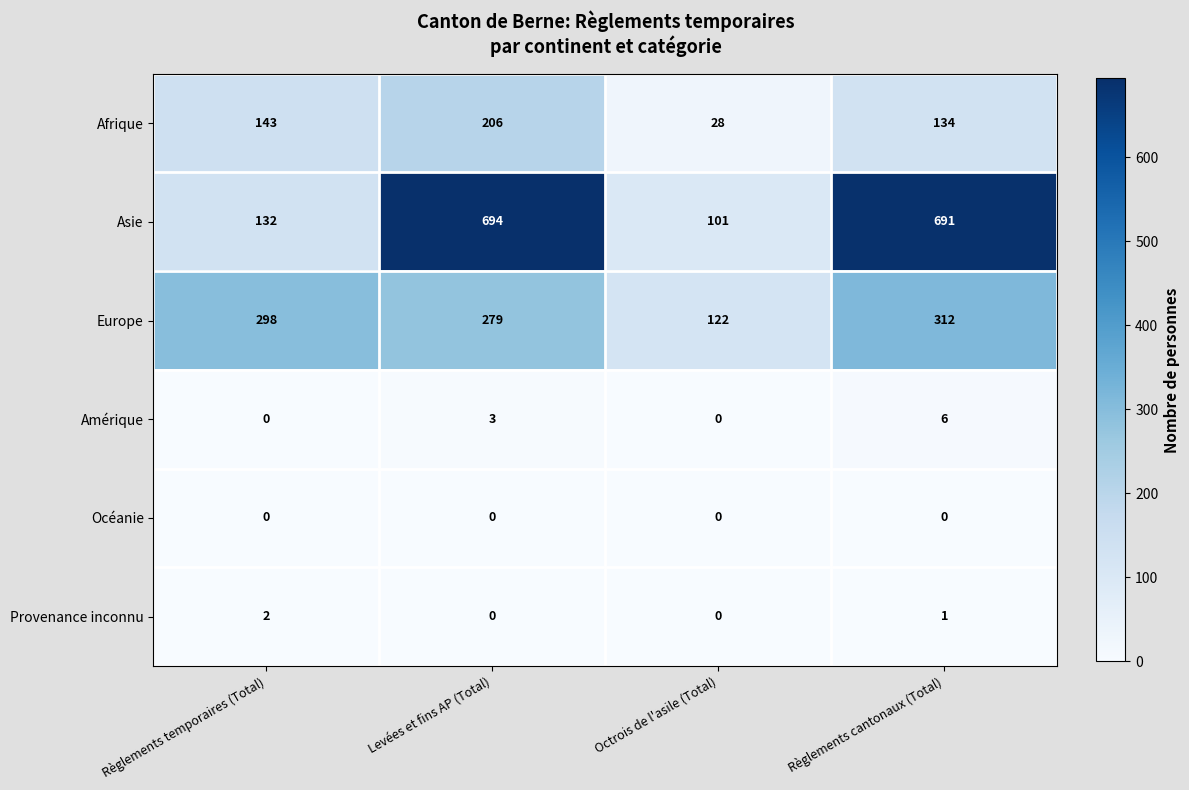

Reading left to right, list all the values displayed in this chart.

Afrique: Règlements temporaires (Total)=143	Levées et fins AP (Total)=206	Octrois de l'asile (Total)=28	Règlements cantonaux (Total)=134
Asie: Règlements temporaires (Total)=132	Levées et fins AP (Total)=694	Octrois de l'asile (Total)=101	Règlements cantonaux (Total)=691
Europe: Règlements temporaires (Total)=298	Levées et fins AP (Total)=279	Octrois de l'asile (Total)=122	Règlements cantonaux (Total)=312
Amérique: Règlements temporaires (Total)=0	Levées et fins AP (Total)=3	Octrois de l'asile (Total)=0	Règlements cantonaux (Total)=6
Océanie: Règlements temporaires (Total)=0	Levées et fins AP (Total)=0	Octrois de l'asile (Total)=0	Règlements cantonaux (Total)=0
Provenance inconnu: Règlements temporaires (Total)=2	Levées et fins AP (Total)=0	Octrois de l'asile (Total)=0	Règlements cantonaux (Total)=1